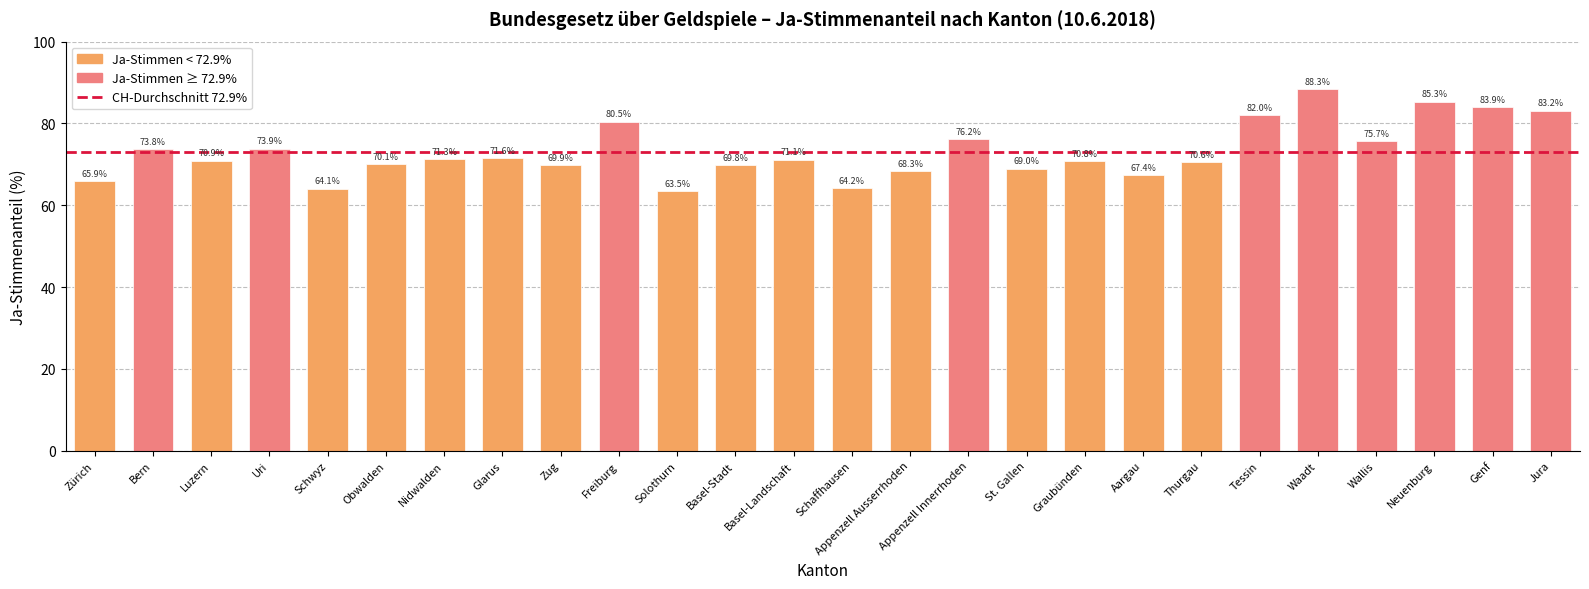

Reading right to left, transcribe all the data shown in this chart.

83.2	83.9	85.3	75.7	88.3	82.0	70.6	67.4	70.8	69.0	76.2	68.3	64.2	71.1	69.8	63.5	80.5	69.9	71.6	71.3	70.1	64.1	73.9	70.9	73.8	65.9